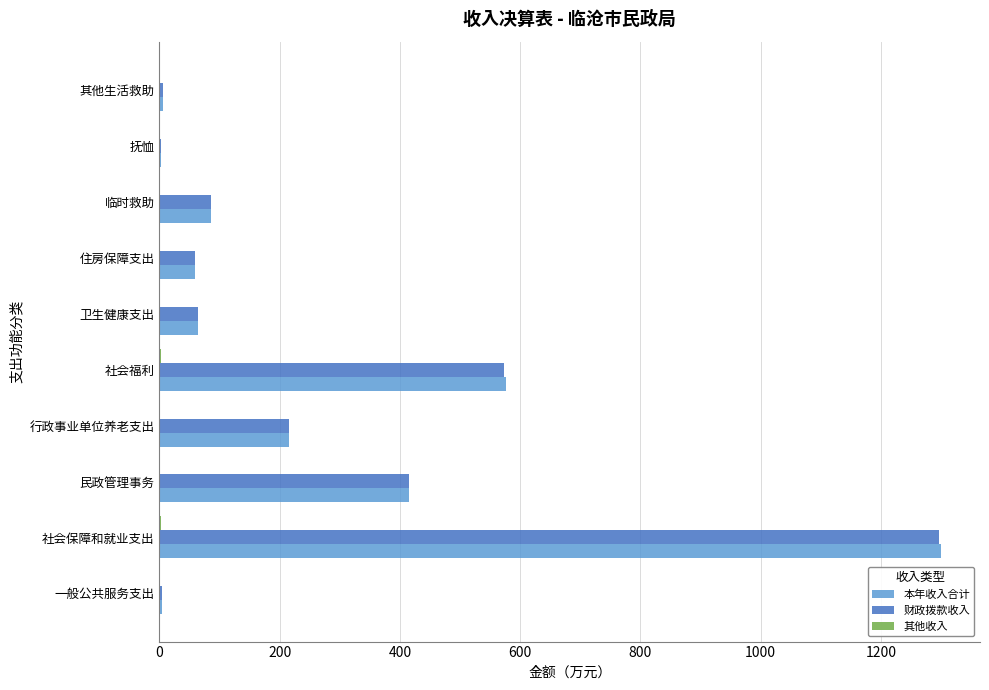

What is the total value across all series at 住房保障支出?

119.4